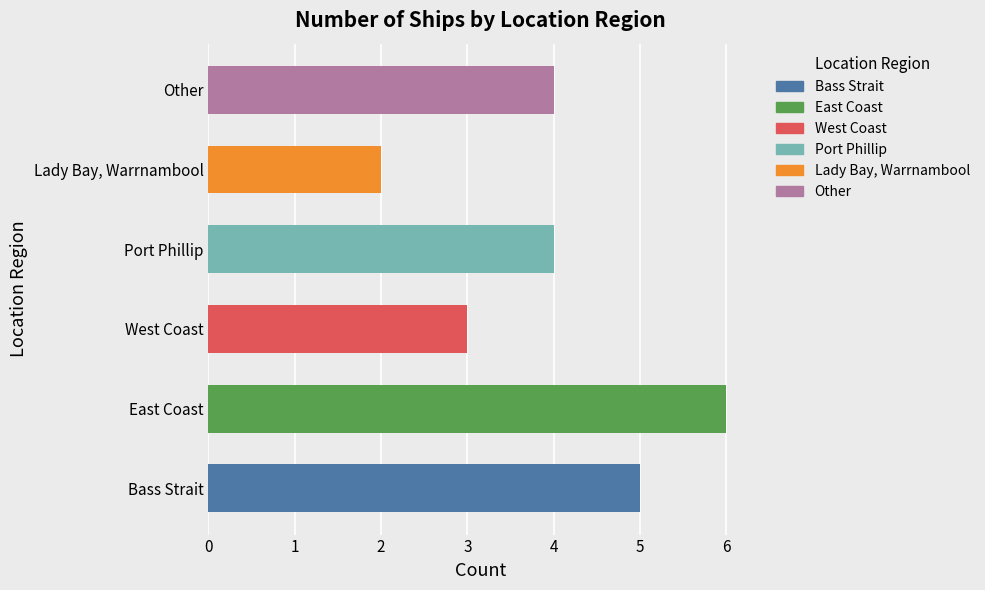

Count the values in the range 3 to 5.

4